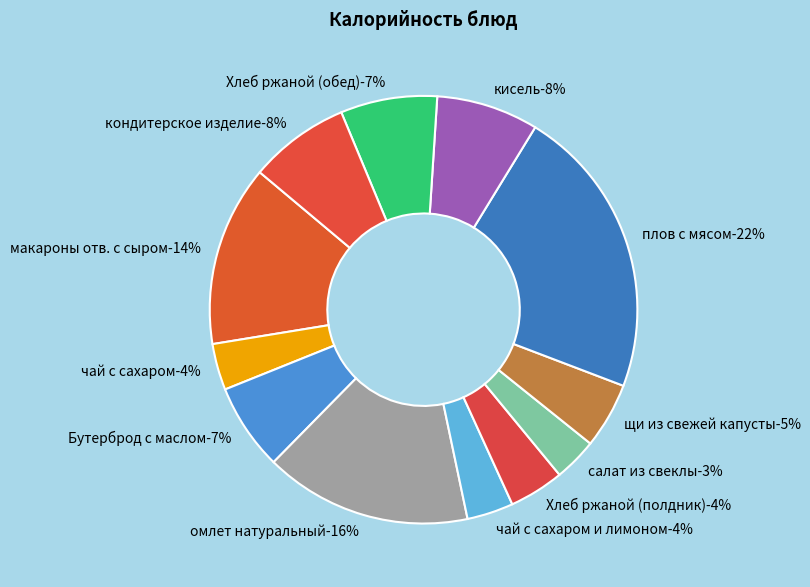

True or false: чай с сахаром и лимоном accounts for 12% of the total.

False